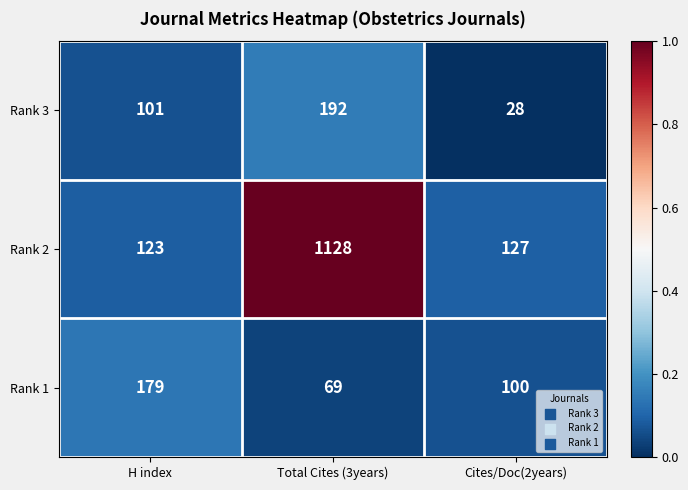

Reading left to right, what are all the values shown in this chart?

Rank 3: H index=101	Total Cites (3years)=192	Cites/Doc(2years)=28
Rank 2: H index=123	Total Cites (3years)=1128	Cites/Doc(2years)=127
Rank 1: H index=179	Total Cites (3years)=69	Cites/Doc(2years)=100